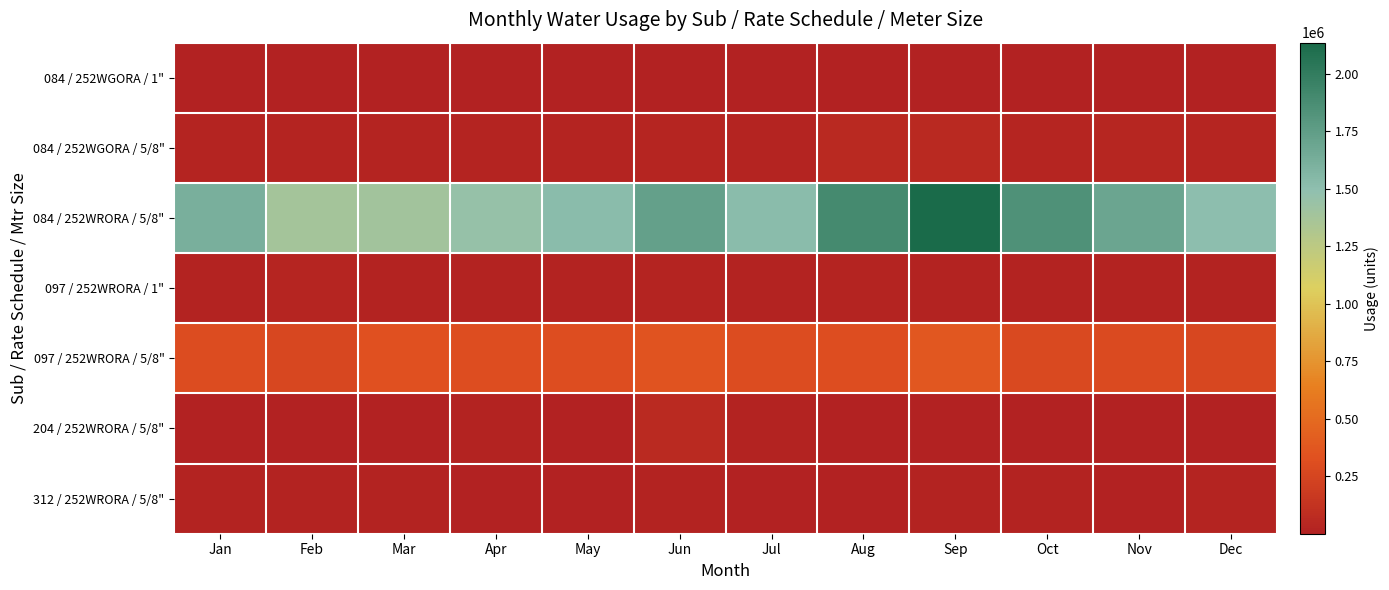

Reading left to right, transcribe all the data shown in this chart.

084 / 252WGORA / 1": Jan=3818	Feb=2900	Mar=2560	Apr=3290	May=5500	Jun=3030	Jul=3320	Aug=3160	Sep=2770	Oct=3030	Nov=4010	Dec=8330
084 / 252WGORA / 5/8": Jan=19280	Feb=18690	Mar=19840	Apr=18450	May=21250	Jun=25540	Jul=19050	Aug=57500	Sep=54530	Oct=30460	Nov=33750	Dec=31910
084 / 252WRORA / 5/8": Jan=1618512	Feb=1384950	Mar=1391710	Apr=1457060	May=1521850	Jun=1731700	Jul=1520170	Aug=1900140	Sep=2135880	Oct=1837070	Nov=1688320	Dec=1507971
097 / 252WRORA / 1": Jan=14640	Feb=25847	Mar=11370	Apr=13790	May=15470	Jun=17530	Jul=13630	Aug=16900	Sep=12040	Oct=11890	Nov=13890	Dec=12270
097 / 252WRORA / 5/8": Jan=297170	Feb=259198	Mar=329409	Apr=308810	May=305385	Jun=350420	Jul=296720	Aug=300490	Sep=373590	Oct=278570	Nov=290110	Dec=263790
204 / 252WRORA / 5/8": Jan=4460	Feb=3380	Mar=3400	Apr=13110	May=130	Jun=65850	Jul=9831	Aug=5390	Sep=5710	Oct=3820	Nov=3470	Dec=3210
312 / 252WRORA / 5/8": Jan=11030	Feb=9850	Mar=9270	Apr=6230	May=5110	Jun=10050	Jul=4220	Aug=6800	Sep=12520	Oct=13350	Nov=6430	Dec=17660